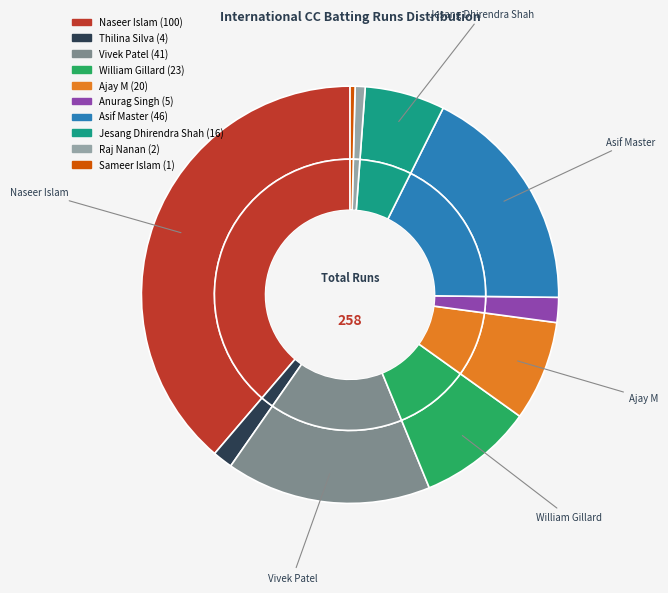

How much of the chart is everything except Thilina Silva?

98.4%